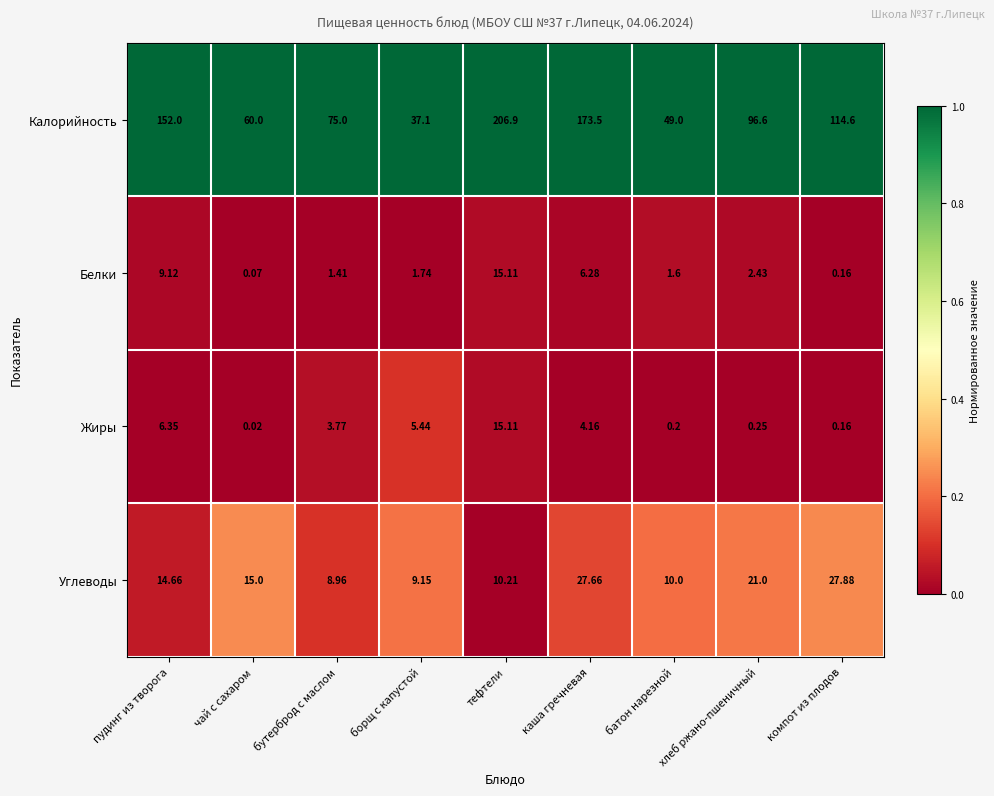

Which category has the lowest value in the Белки series?

чай с сахаром